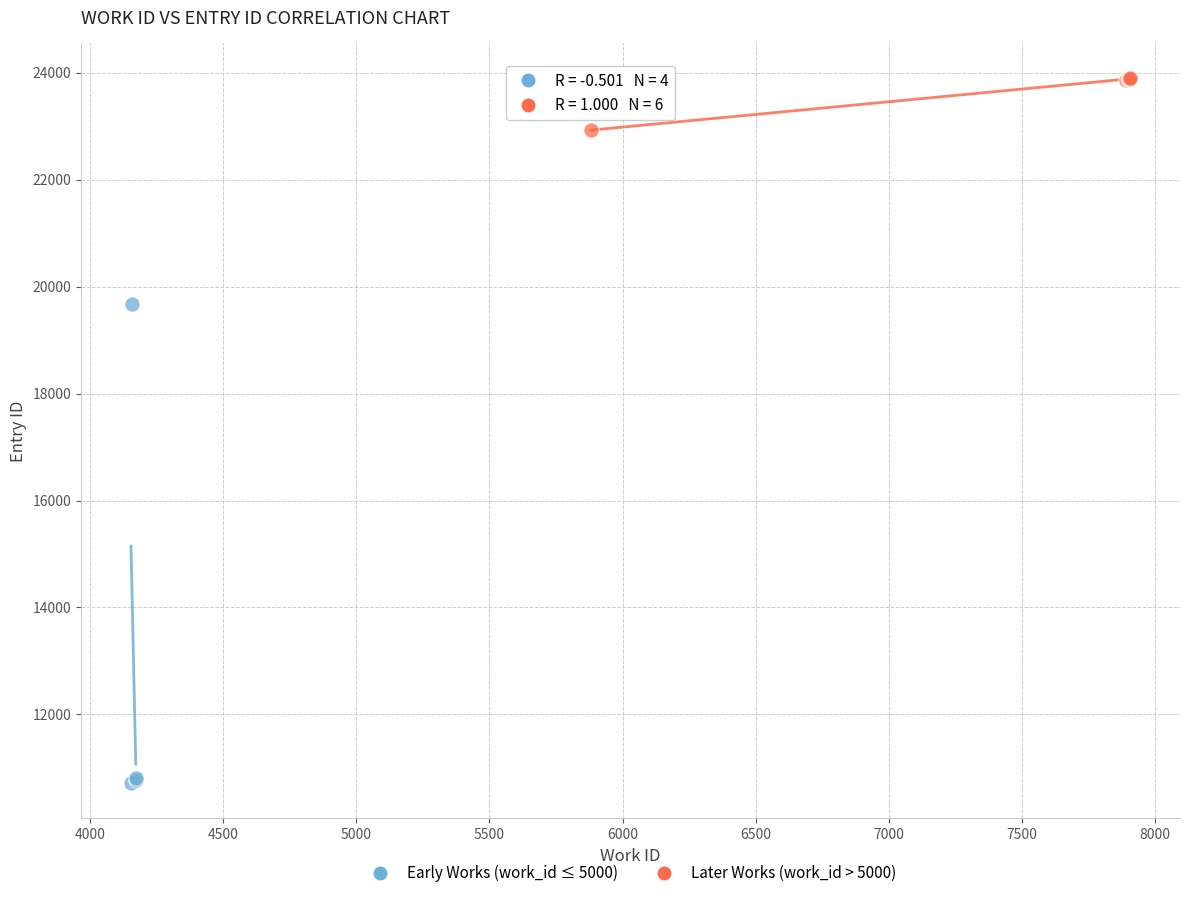

Which series contains the lowest Y value?

Early Works (work_id ≤ 5000)